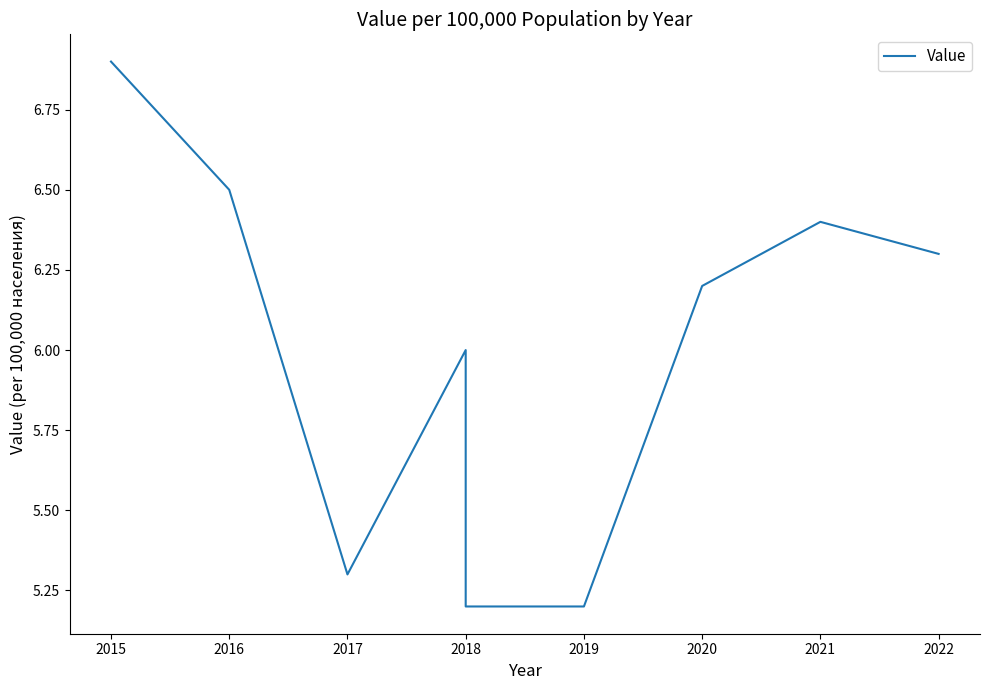

How many lines are shown in the chart?

1